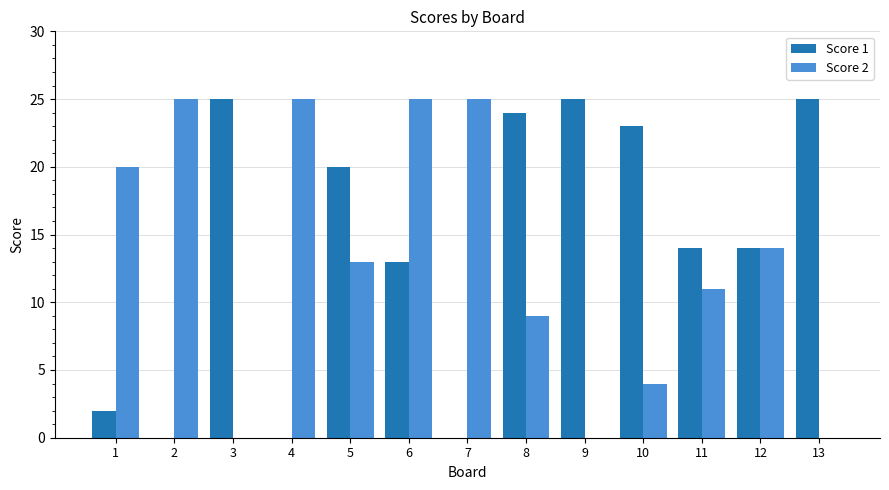

What is the approximate value of Score 2 at 1, to the nearest 5?

20